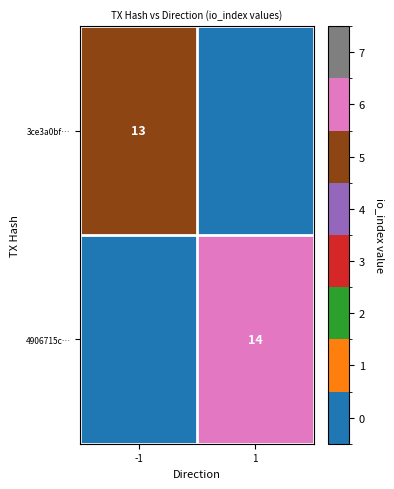

True or false: 4906715c… has a value of 14 at 1.

True